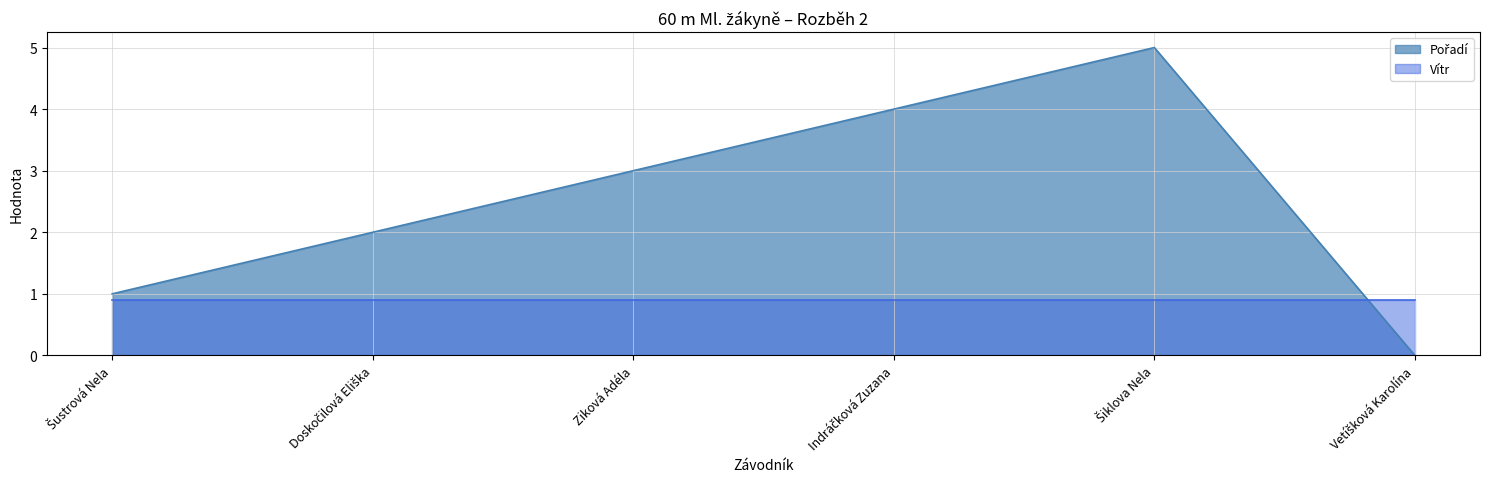

Where is the first local maximum?

Šiklova Nela